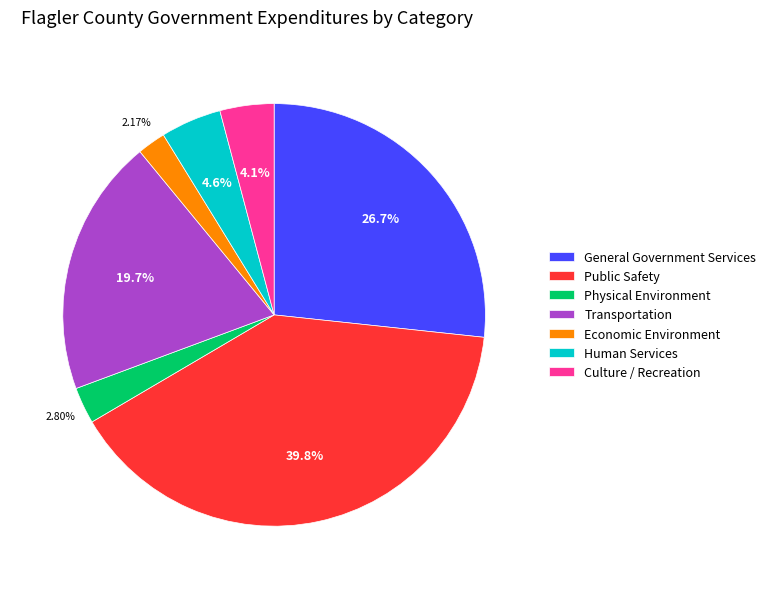

Count the number of slices in the pie.

7